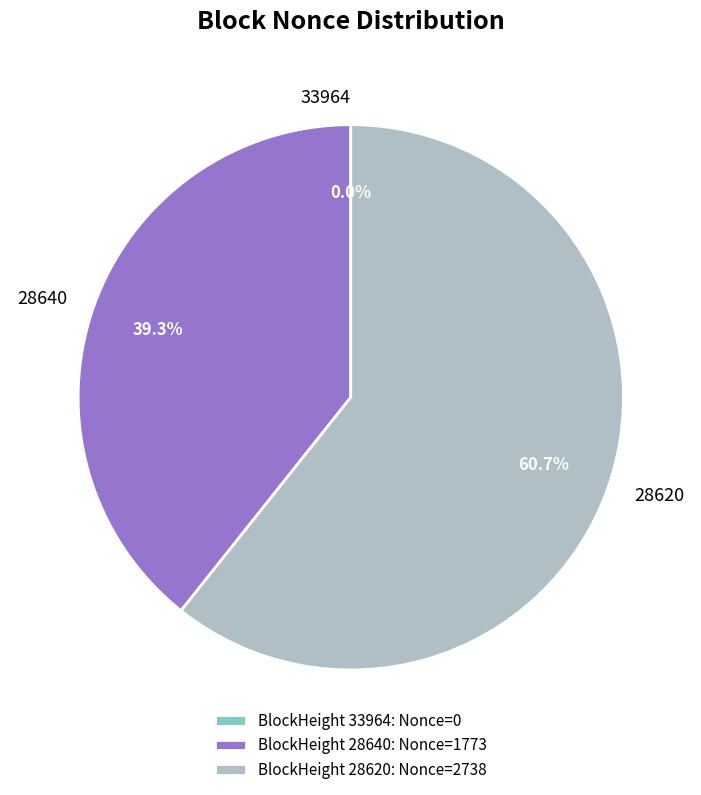

How many segments does this pie chart have?

3